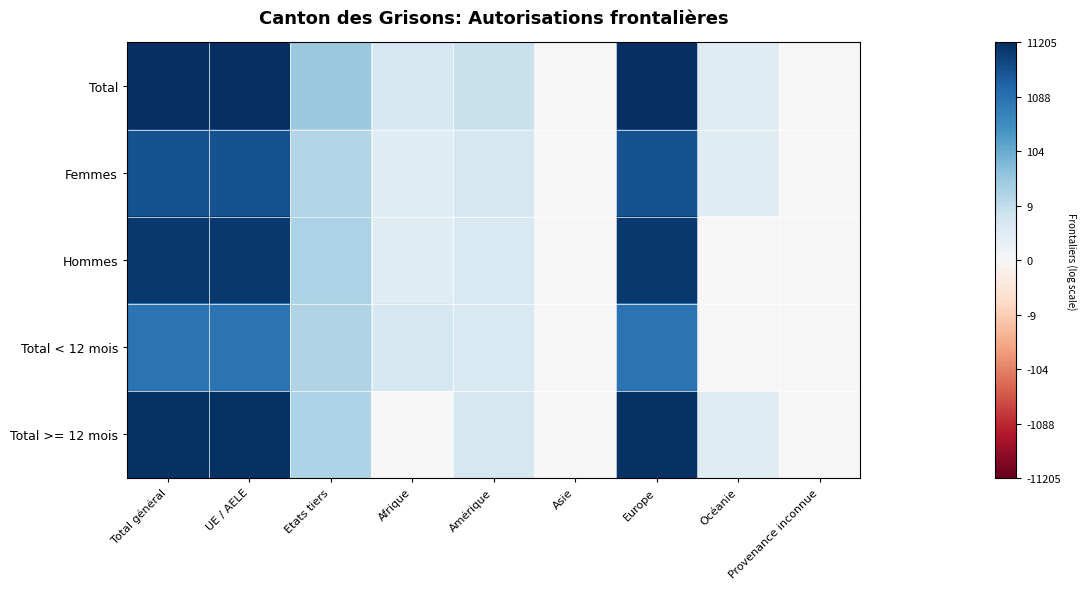

Which label corresponds to the largest value in the chart?

Total général